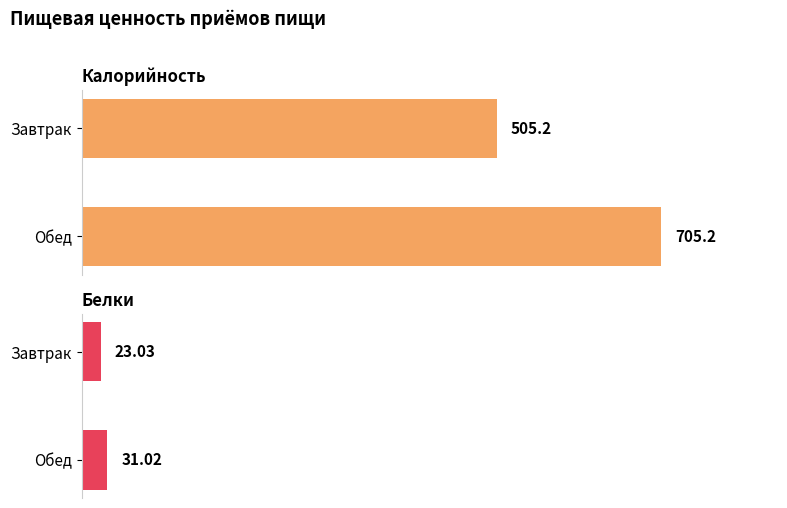

What are all the series names shown in the legend?

Калорийность, Белки